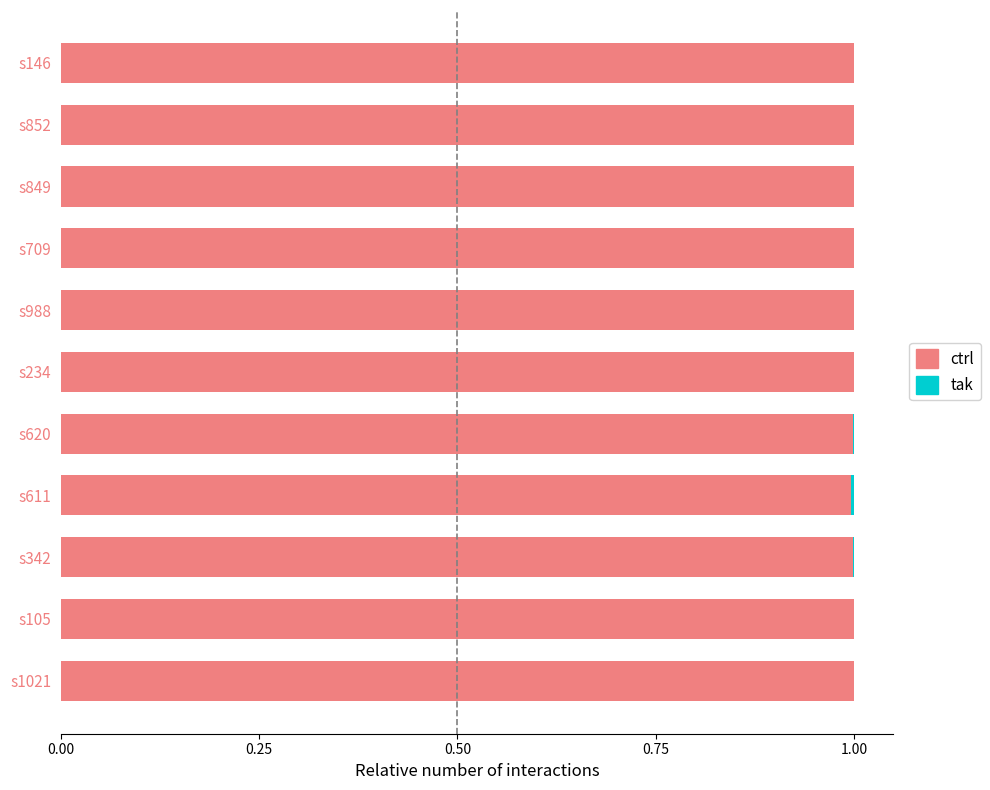

The ctrl series shows 0.5 at s620. True or false?

False